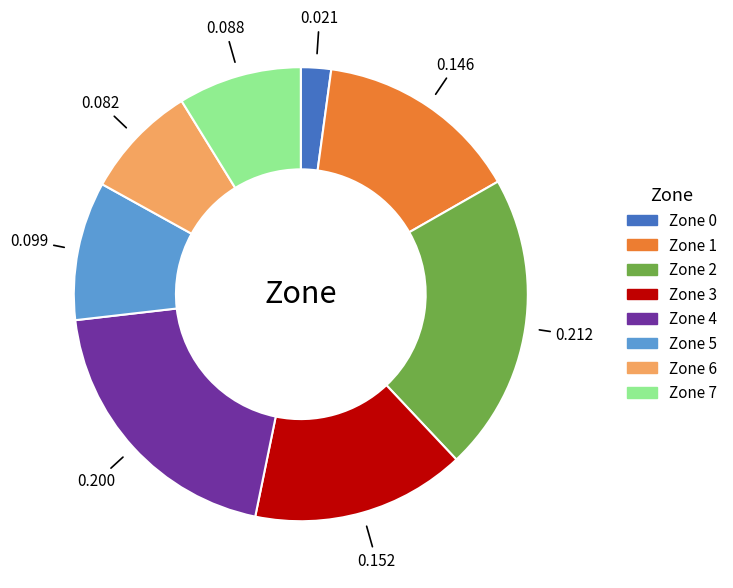

Do Zone 4 and Zone 0 together represent more than half of the pie?

No